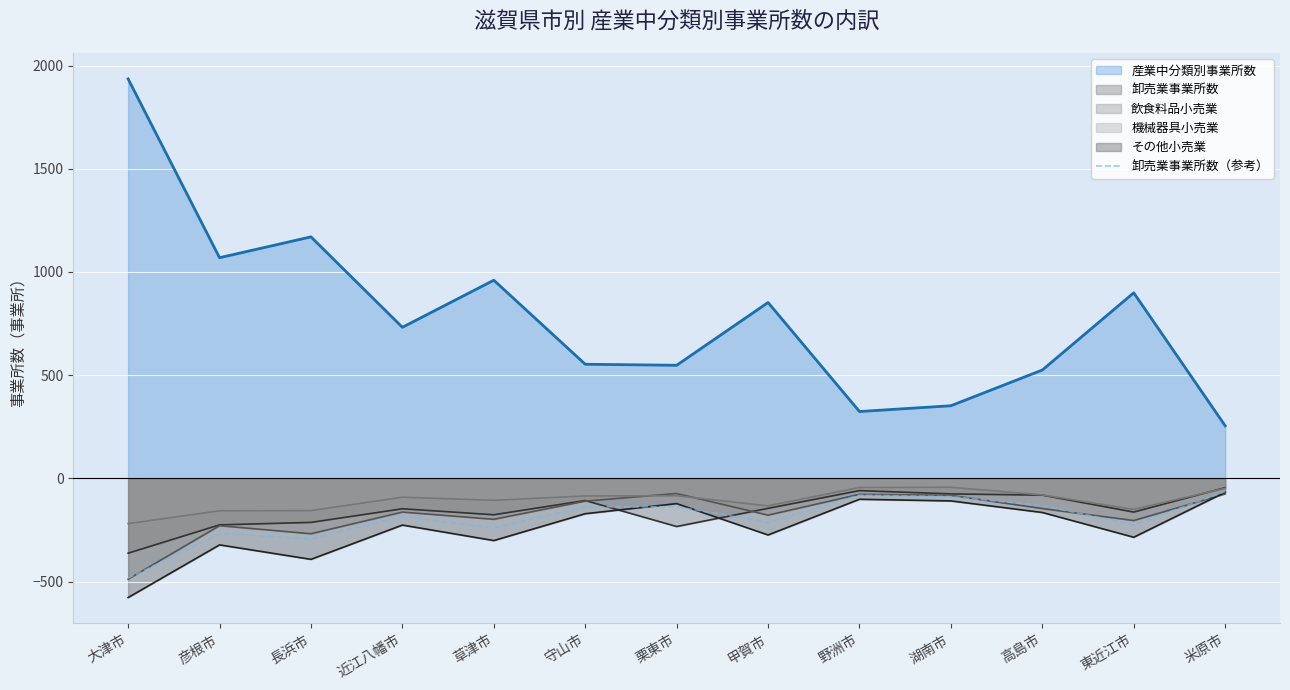

What is the maximum value shown in the chart?

1935.0